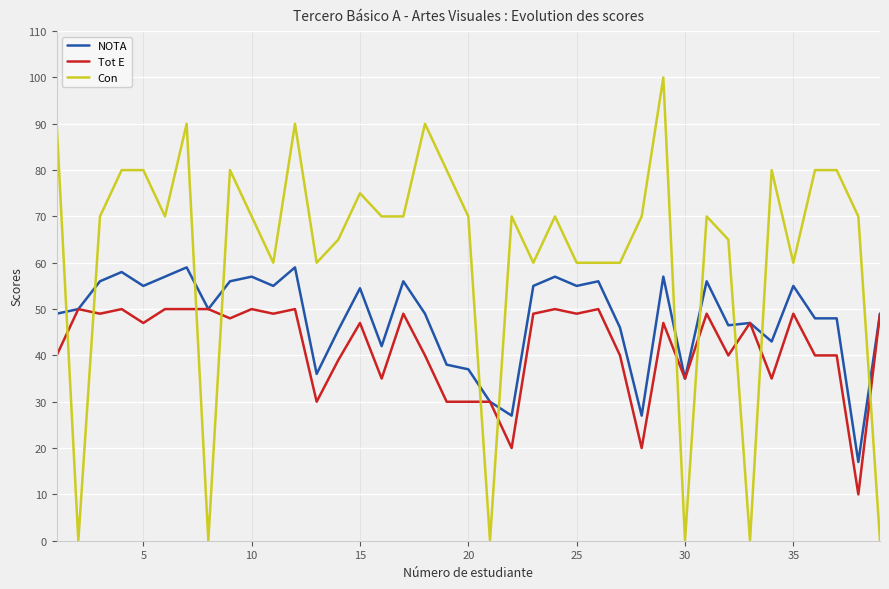

At how many categories does at least one series exceed 79?

12